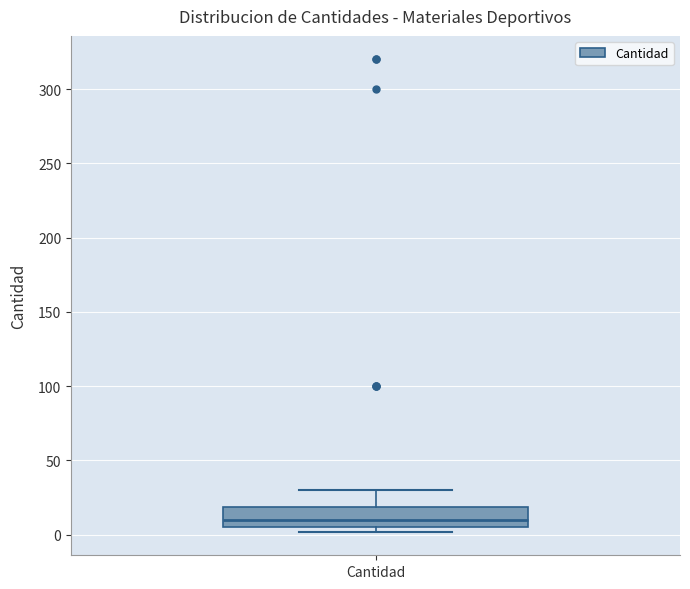

Read this box plot against the y-axis: the position of the median line, the range covered by the box, and the ends of both whiskers. The values are not printed on the chart, so give them approximately, as read against the axis.

median 10, box 5 to 20, whiskers 0 to 30